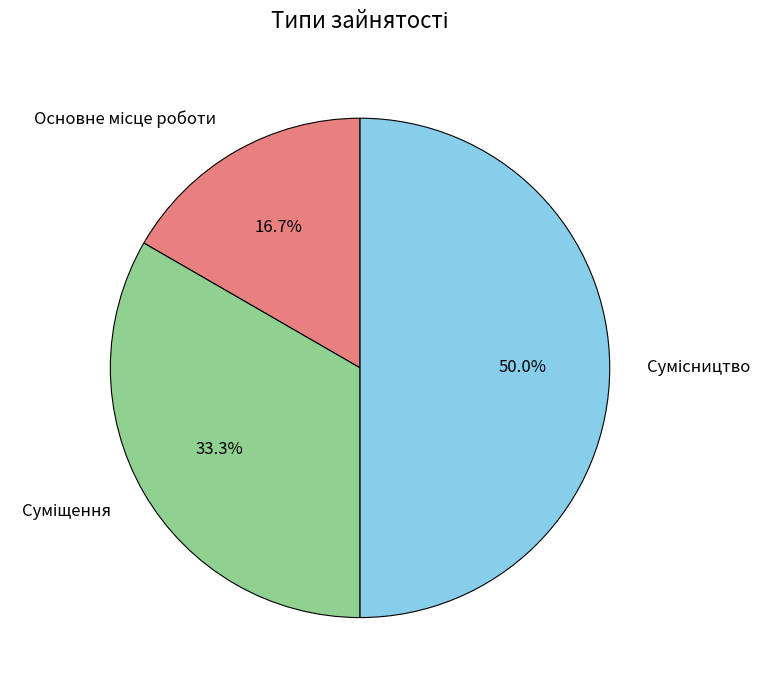

How many slices are in this pie chart?

3